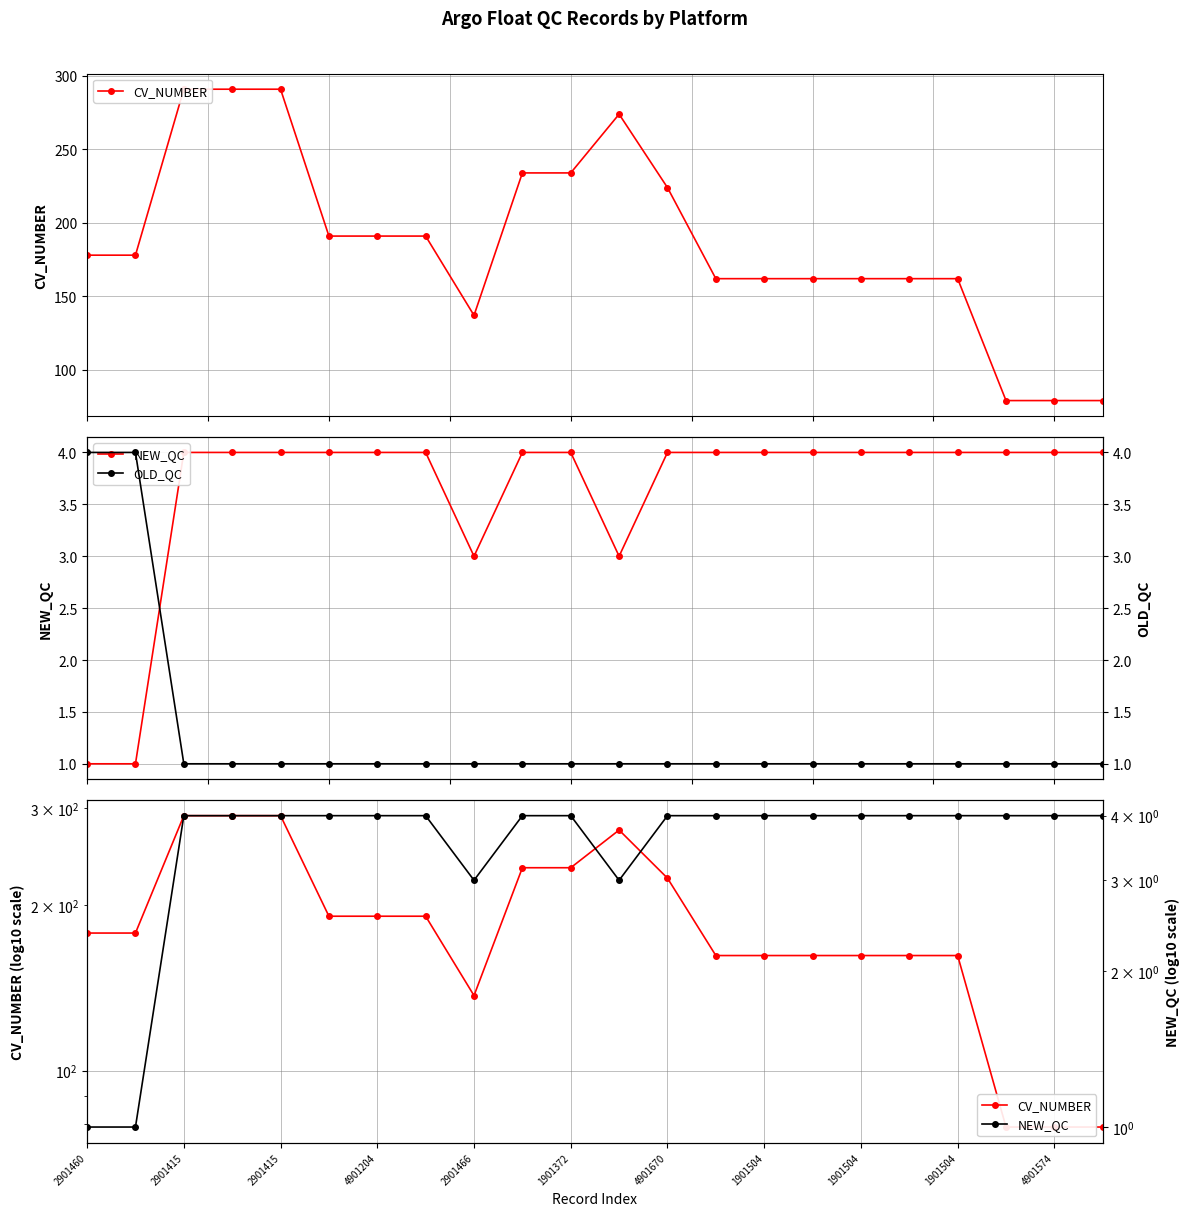

Which series has the largest total across all categories?

CV_NUMBER